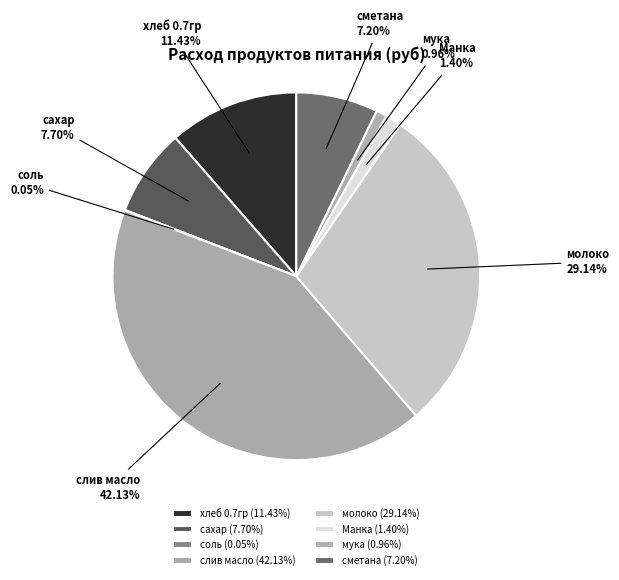

Is there a majority slice in this chart?

No